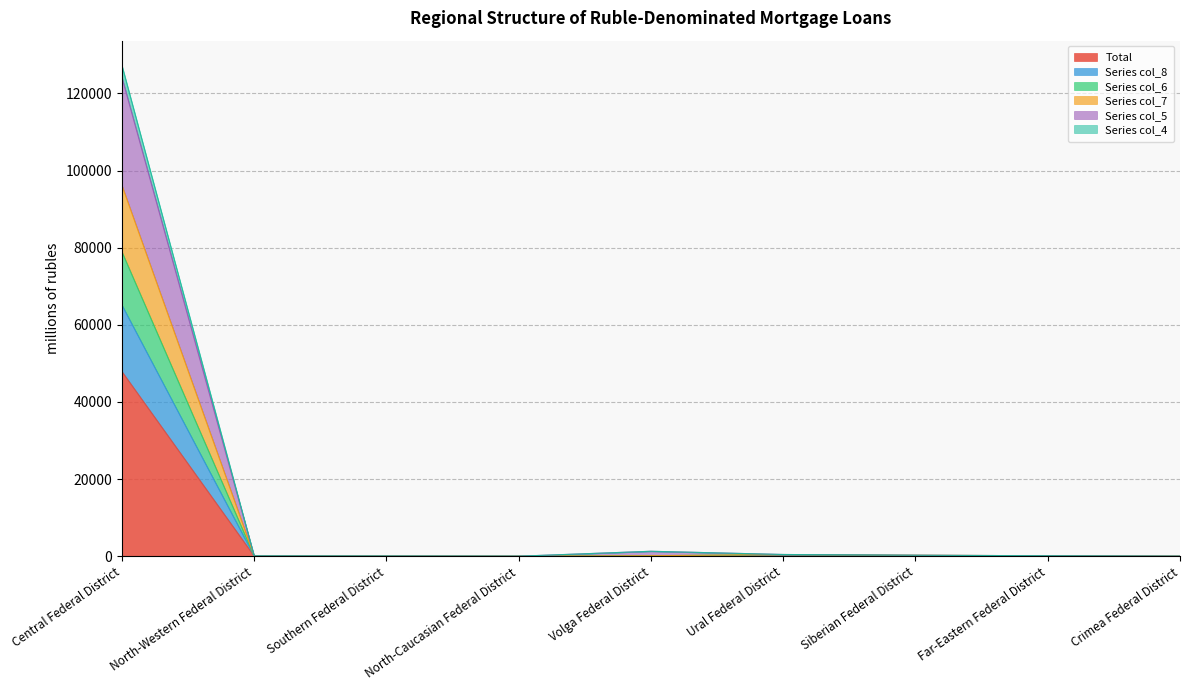

How many values in the Series col_8 series exceed 38?

4